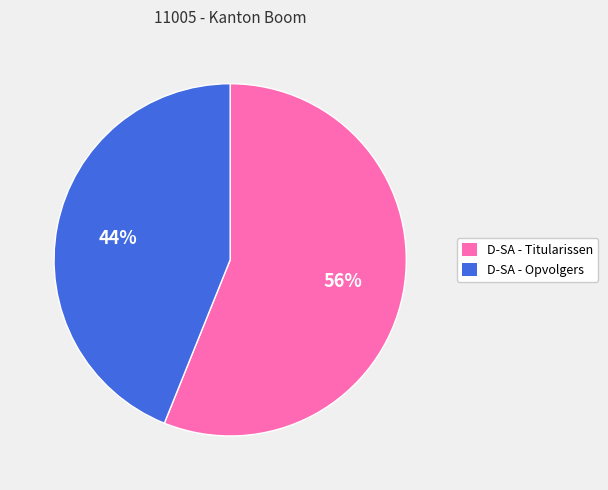

To the nearest percent, what portion does D-SA - Titularissen represent?

56%